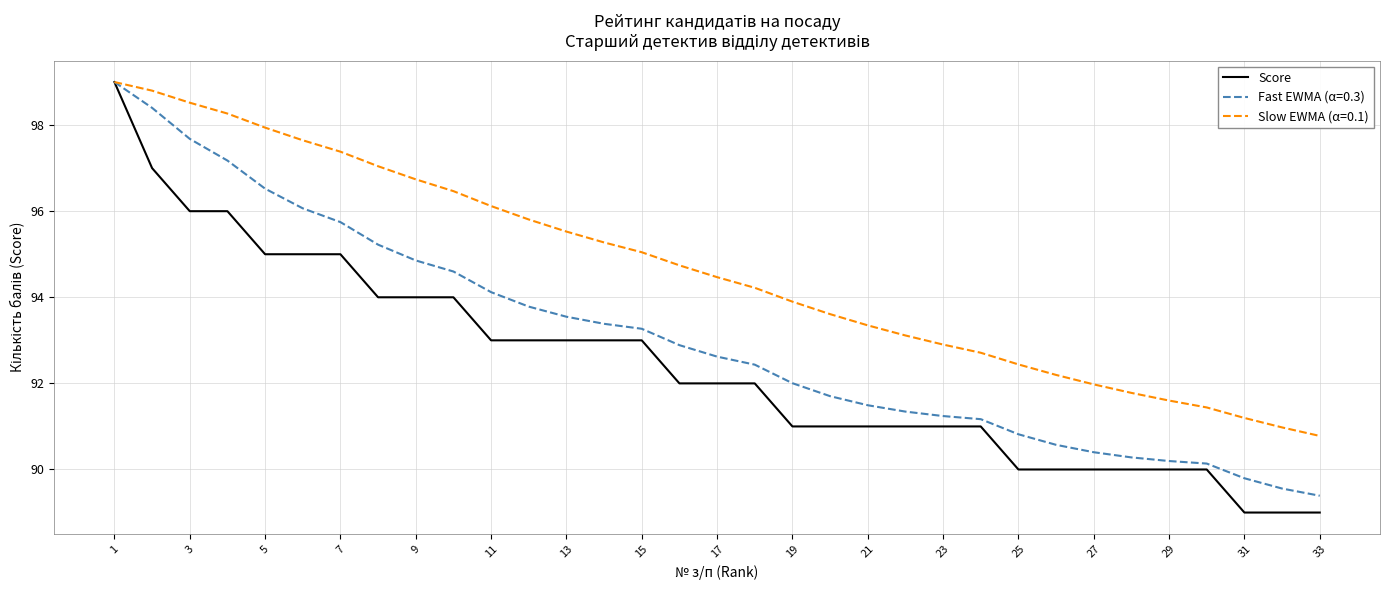

Which series has the largest total across all categories?

Slow EWMA (α=0.1)